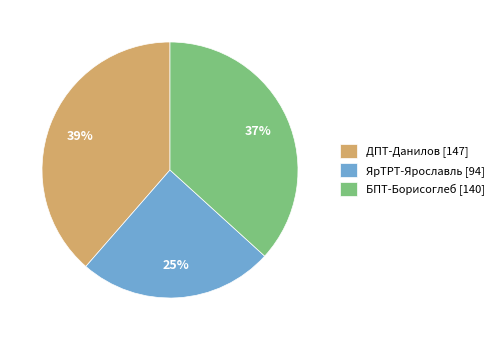

Is ЯрТРТ-Ярославль the majority of the pie?

No